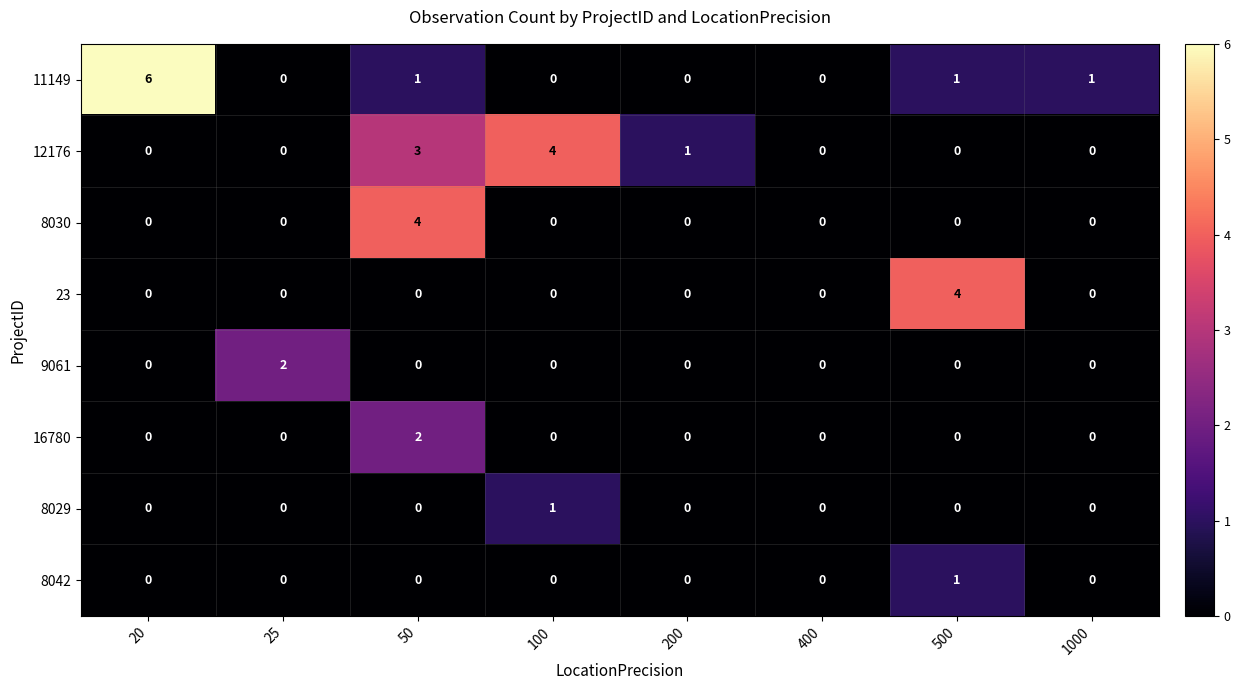

True or false: 8030 has a value of 4 at 50.

True